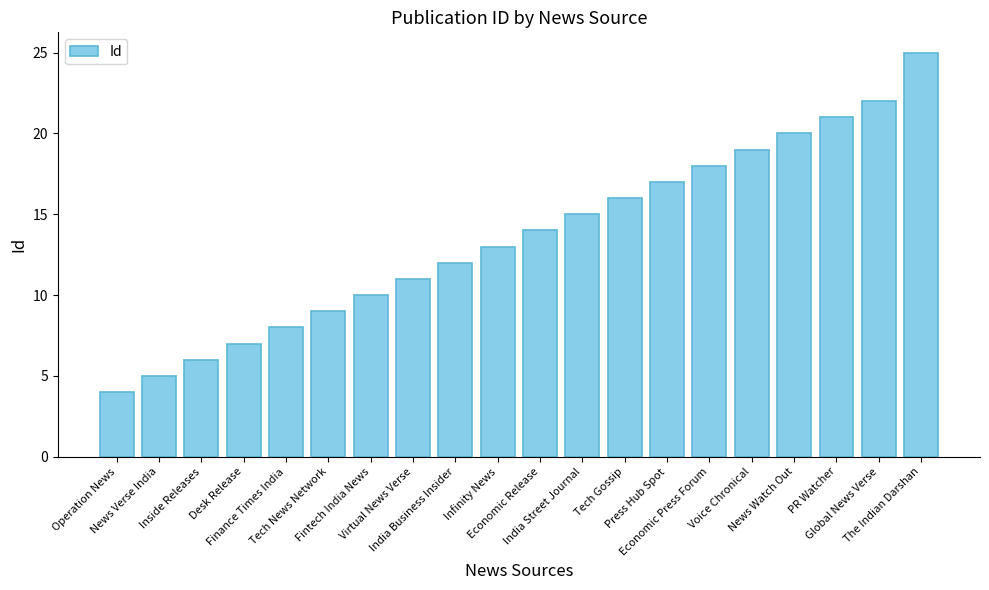

Rank the categories by value from highest to lowest.

The Indian Darshan, Global News Verse, PR Watcher, News Watch Out, Voice Chronical, Economic Press Forum, Press Hub Spot, Tech Gossip, India Street Journal, Economic Release, Infinity News, India Business Insider, Virtual News Verse, Fintech India News, Tech News Network, Finance Times India, Desk Release, Inside Releases, News Verse India, Operation News